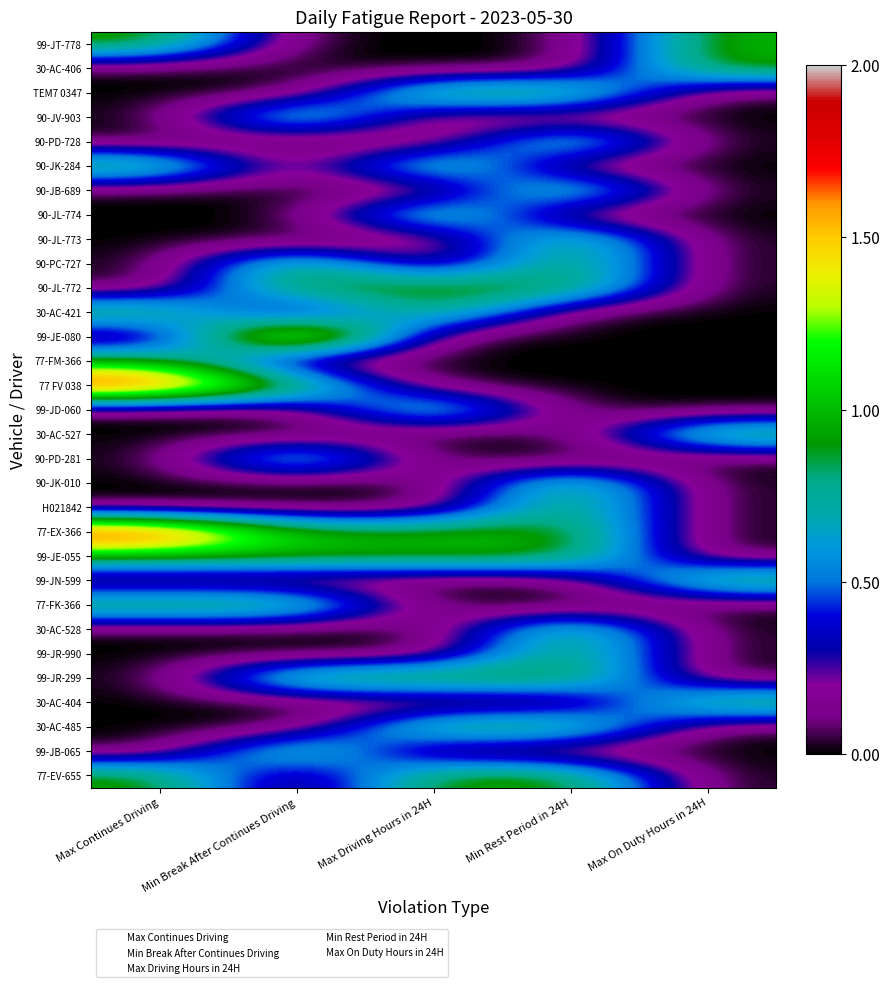

What is the greatest value displayed?

2